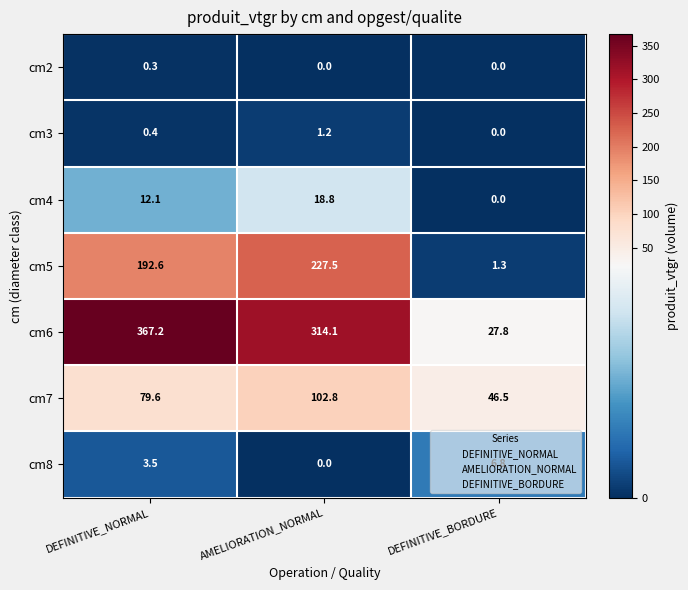

Which series has the largest total across all categories?

cm6